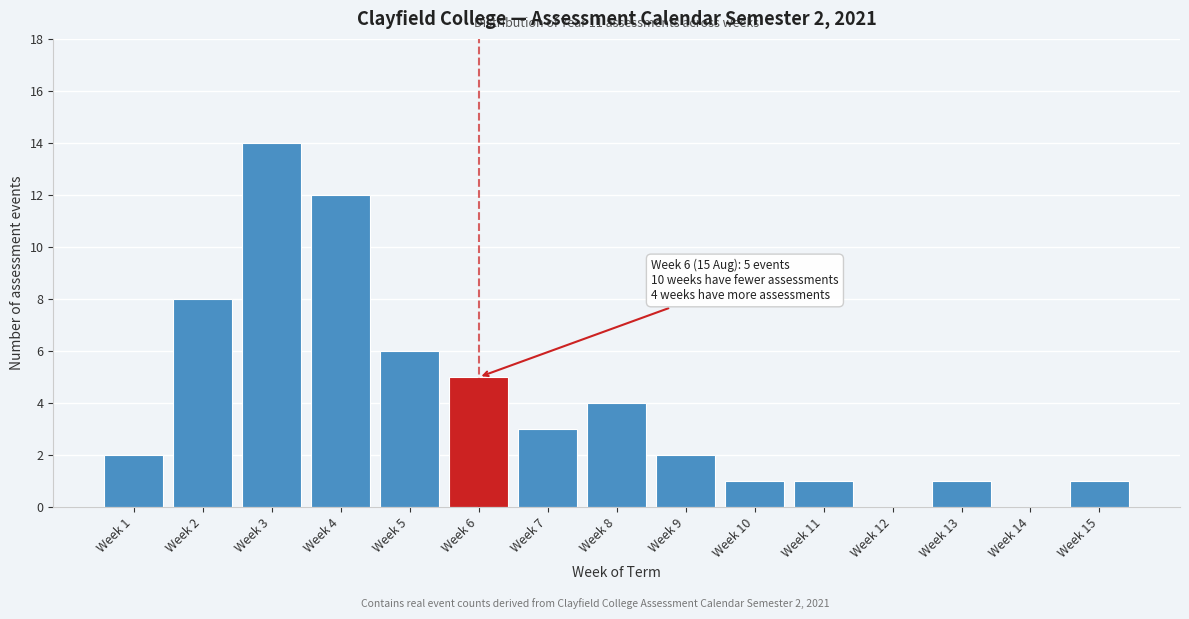

Reading left to right, extract all data points from this chart.

Week 1=2	Week 2=8	Week 3=14	Week 4=12	Week 5=6	Week 6=5	Week 7=3	Week 8=4	Week 9=2	Week 10=1	Week 11=1	Week 12=0	Week 13=1	Week 14=0	Week 15=1